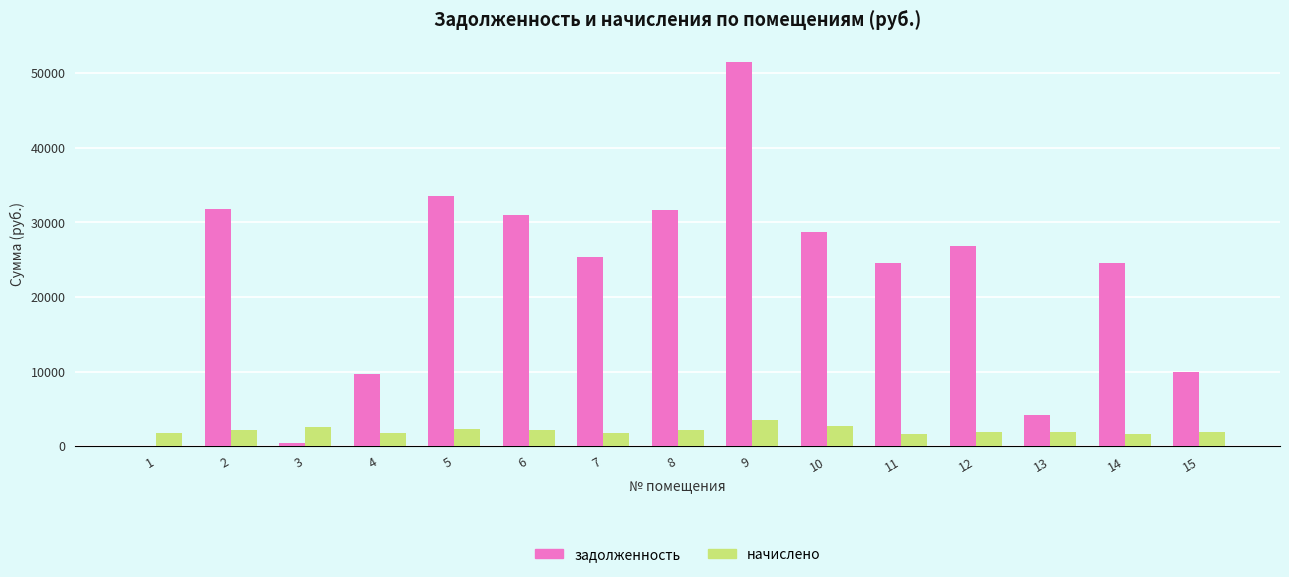

What is the difference between the начислено values at 3 and 1?

732.1